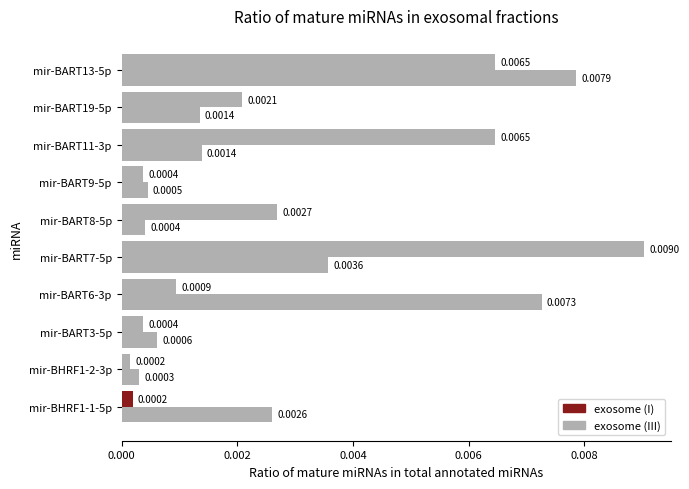

How many series are shown in this chart?

2